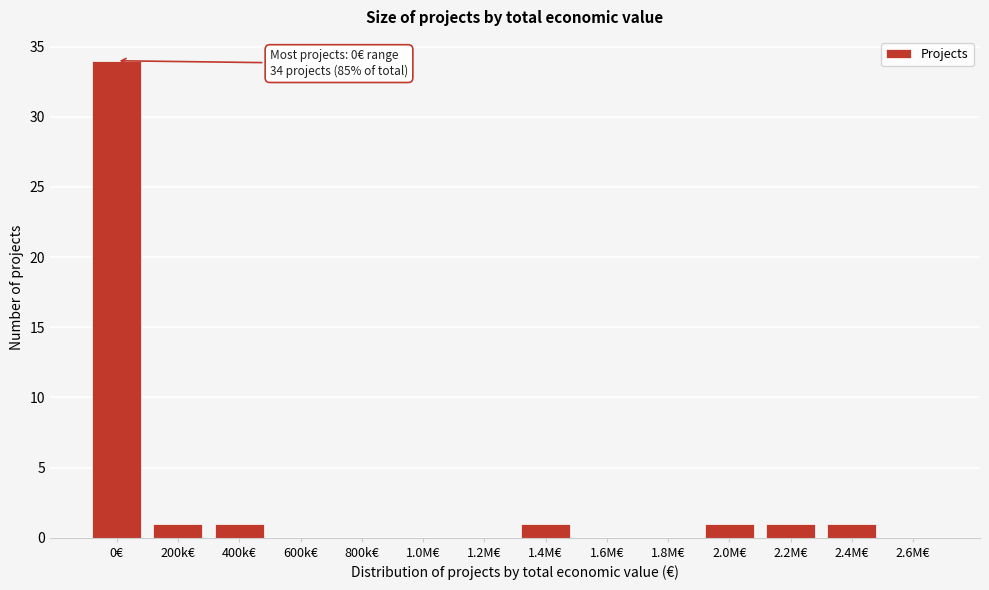

Reading left to right, what are all the values shown in this chart?

0€=34	200k€=1	400k€=1	600k€=0	800k€=0	1.0M€=0	1.2M€=0	1.4M€=1	1.6M€=0	1.8M€=0	2.0M€=1	2.2M€=1	2.4M€=1	2.6M€=0